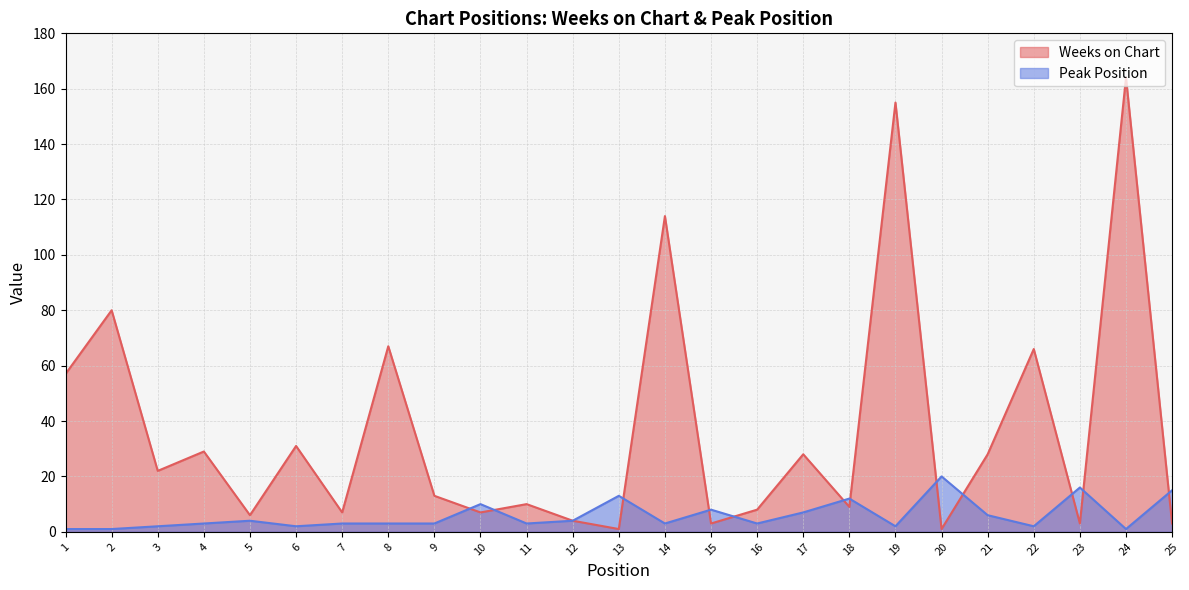

Reading left to right, list all the values displayed in this chart.

Weeks on Chart: 1=57	2=80	3=22	4=29	5=6	6=31	7=7	8=67	9=13	10=7	11=10	12=4	13=1	14=114	15=3	16=8	17=28	18=9	19=155	20=1	21=28	22=66	23=3	24=164	25=3
Peak Position: 1=1	2=1	3=2	4=3	5=4	6=2	7=3	8=3	9=3	10=10	11=3	12=4	13=13	14=3	15=8	16=3	17=7	18=12	19=2	20=20	21=6	22=2	23=16	24=1	25=15